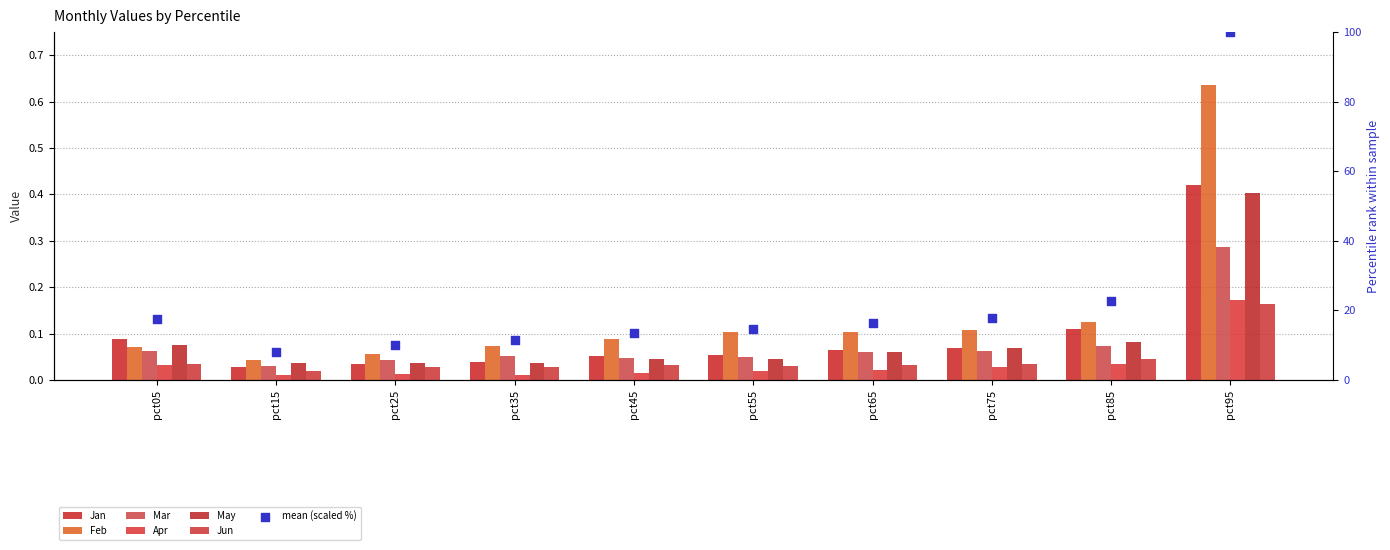

Which series contains the highest Y value?

Feb